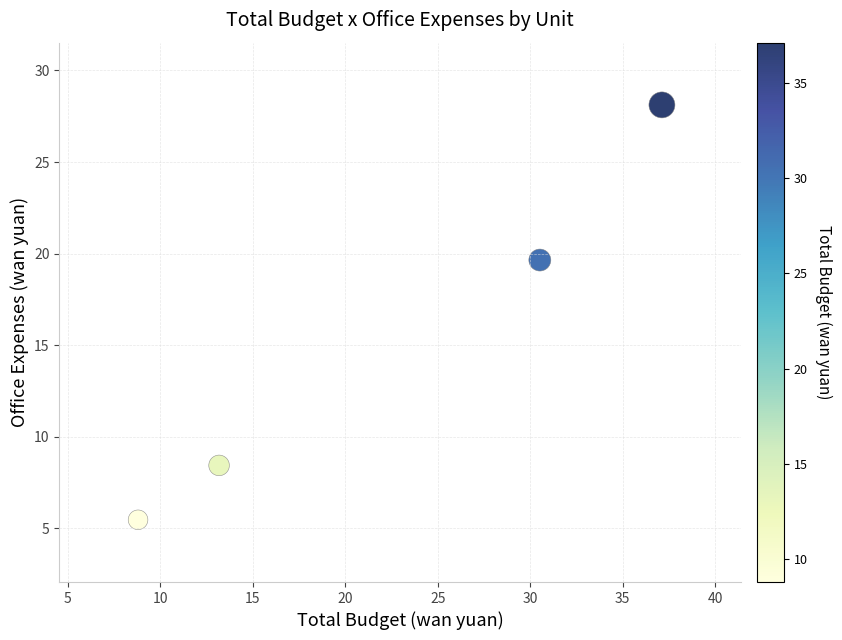

What is the average X value?

22.4